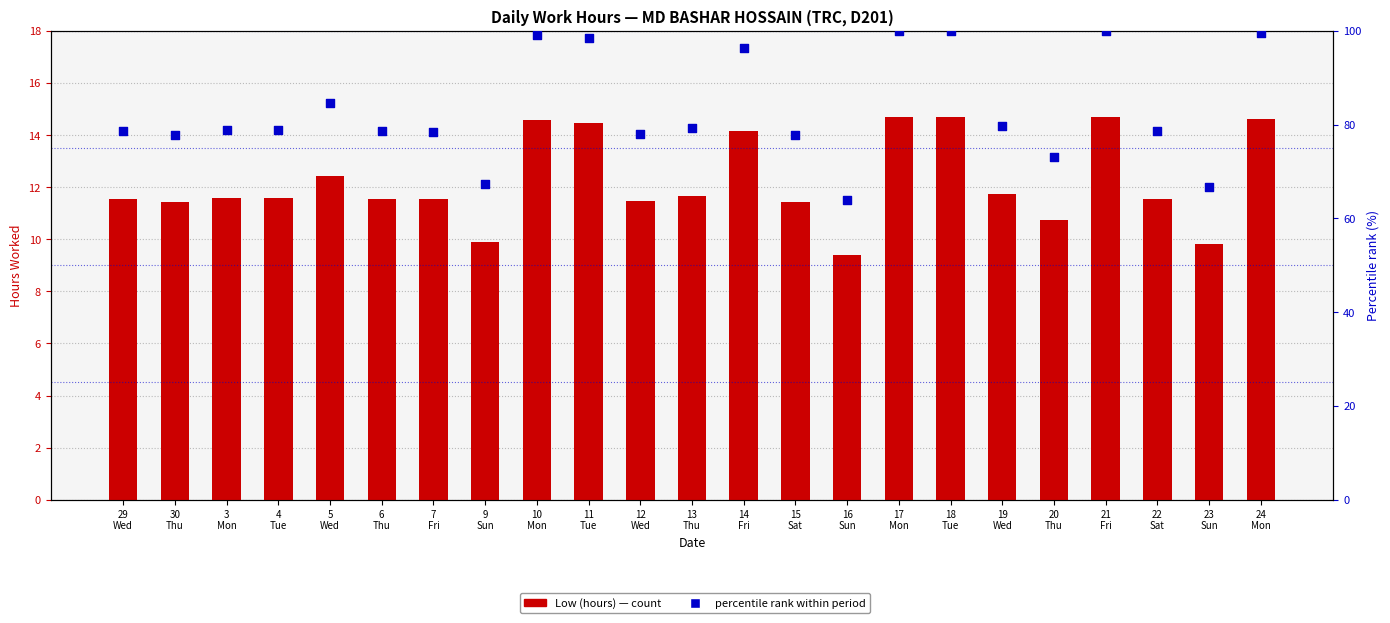

Which series contains the highest Y value?

percentile rank within period